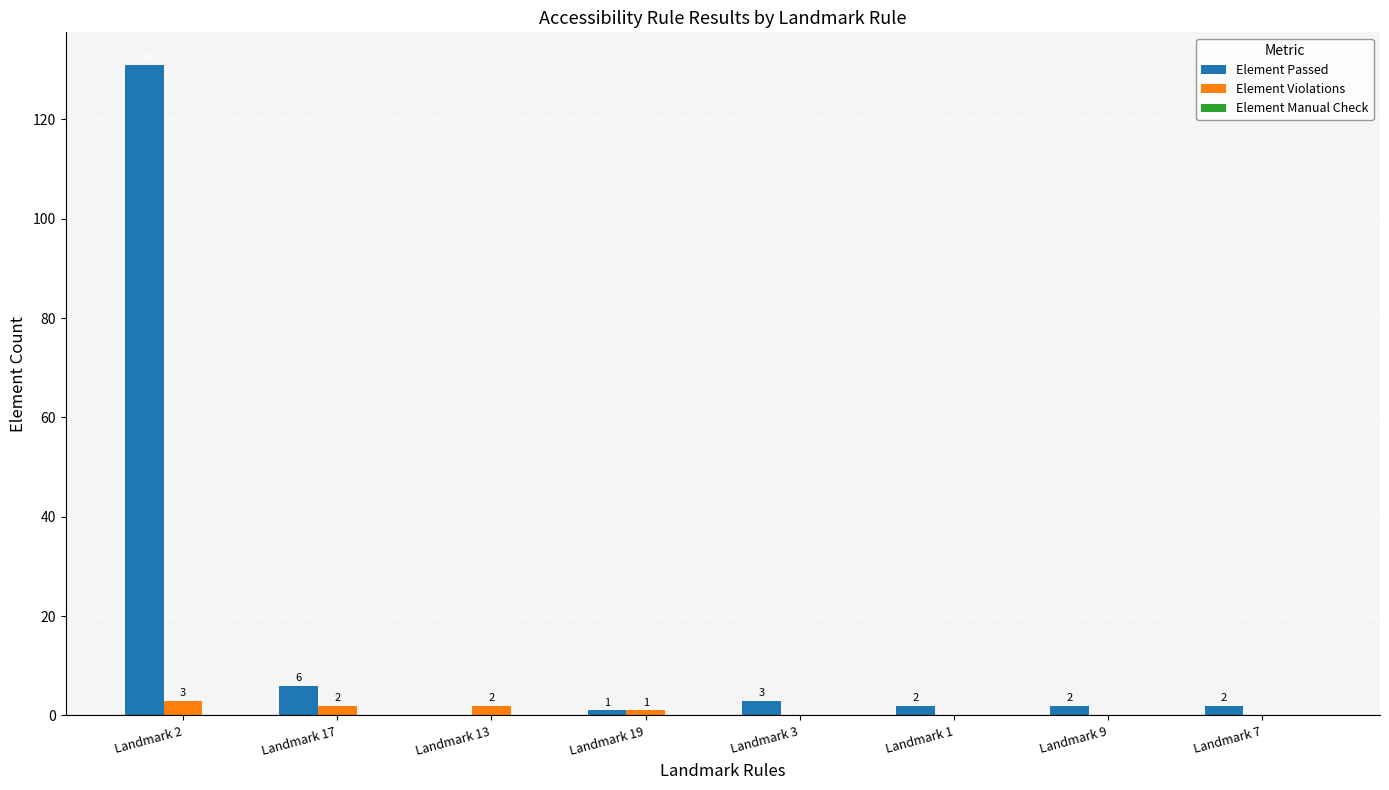

Which category has the highest value across all series?

Landmark 2